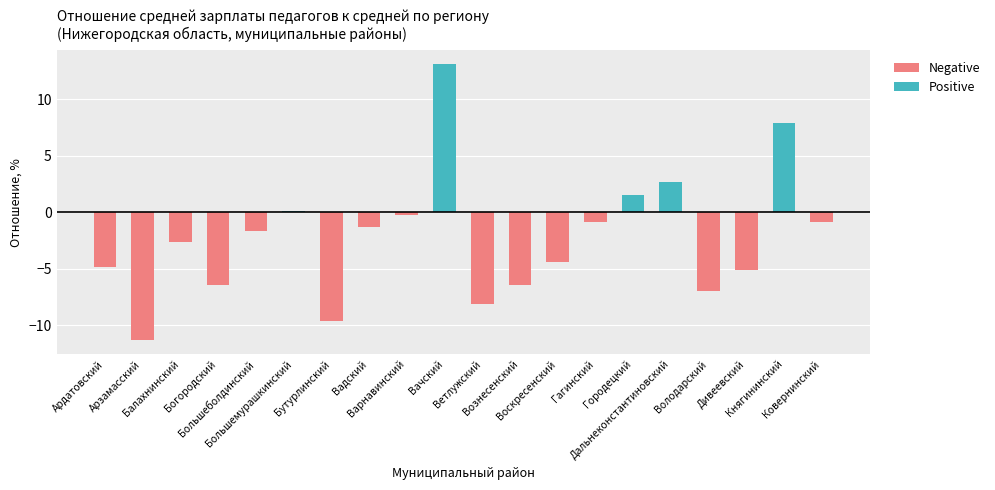

Between Дивеевский and Вачский, which is larger?

Вачский